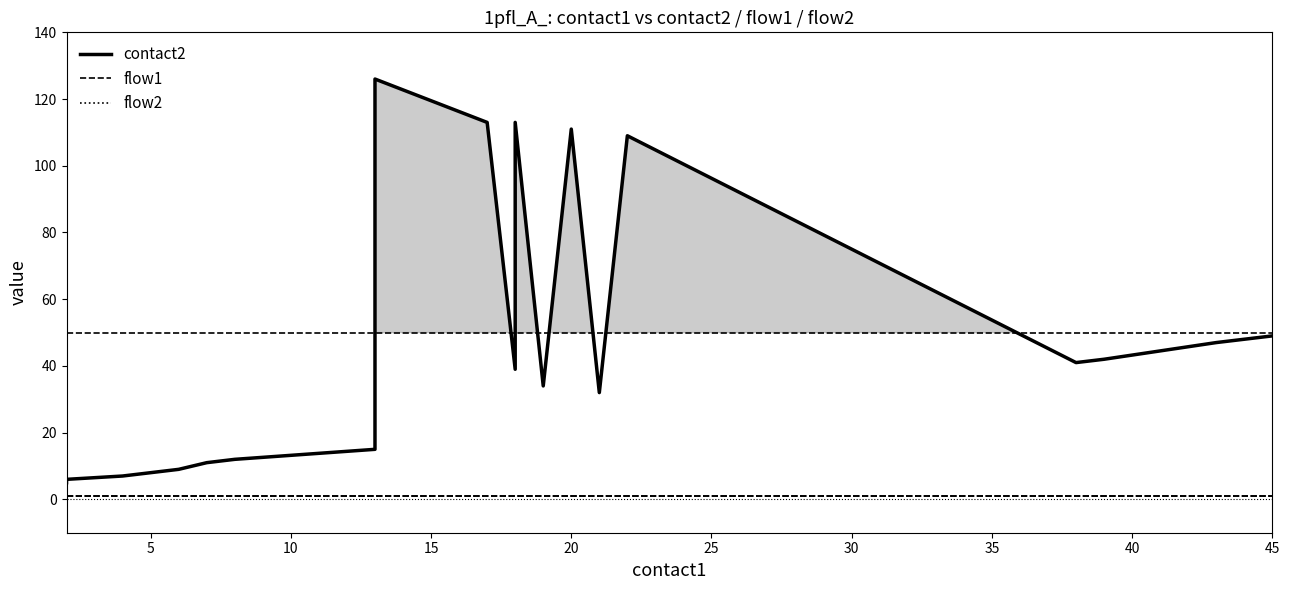

Does the chart have visible grid lines?

No